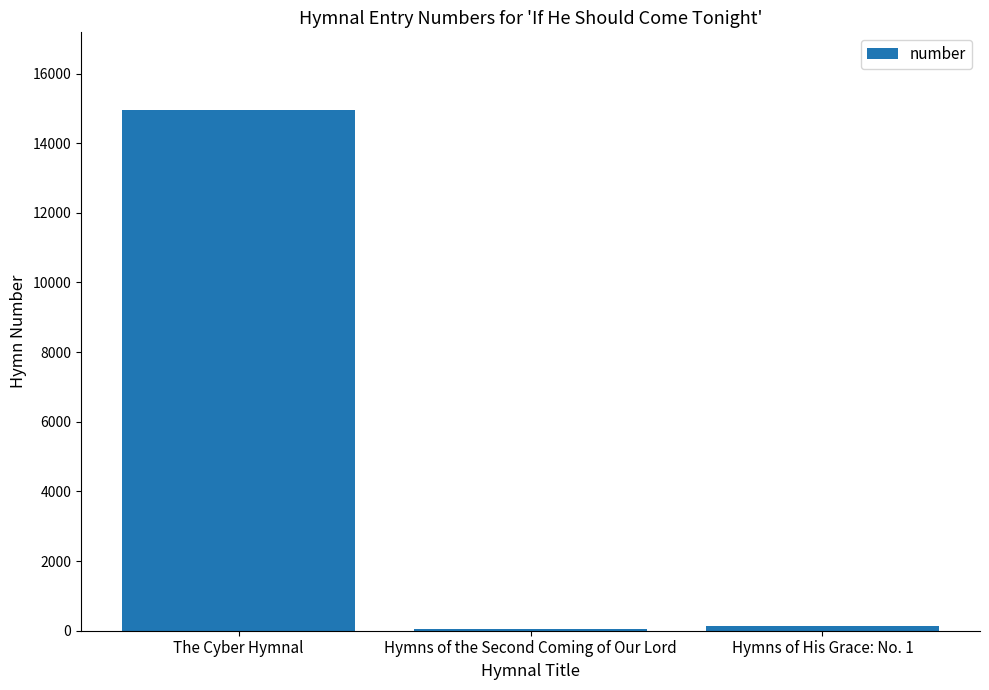

What is the sum of all values?

15132